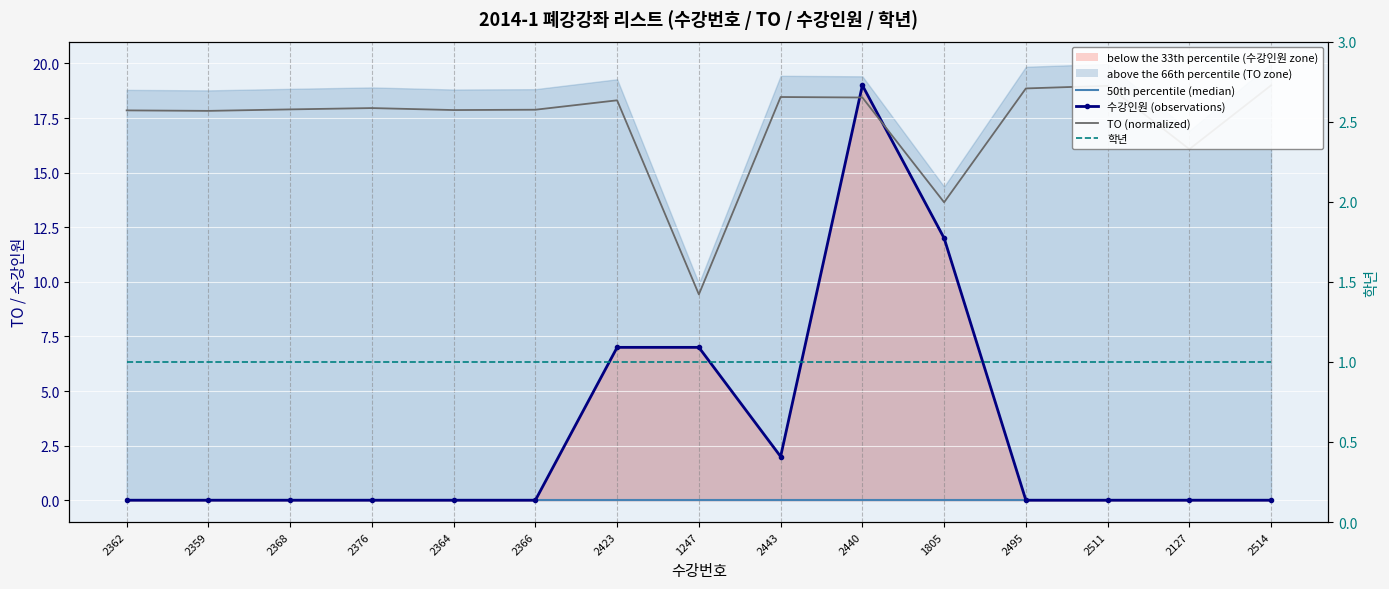

Reading left to right, list all the values displayed in this chart.

50th percentile (median): 2362=0.0	2359=0.0	2368=0.0	2376=0.0	2364=0.0	2366=0.0	2423=0.0	1247=0.0	2443=0.0	2440=0.0	1805=0.0	2495=0.0	2511=0.0	2127=0.0	2514=0.0
수강인원 (observations): 2362=0.0	2359=0.0	2368=0.0	2376=0.0	2364=0.0	2366=0.0	2423=7.0	1247=7.0	2443=2.0	2440=19.0	1805=12.0	2495=0.0	2511=0.0	2127=0.0	2514=0.0
TO (normalized): 2362=17.9	2359=17.8	2368=17.9	2376=18.0	2364=17.9	2366=17.9	2423=18.3	1247=9.4	2443=18.5	2440=18.4	1805=13.6	2495=18.9	2511=19.0	2127=16.1	2514=19.0
학년: 2362=1.0	2359=1.0	2368=1.0	2376=1.0	2364=1.0	2366=1.0	2423=1.0	1247=1.0	2443=1.0	2440=1.0	1805=1.0	2495=1.0	2511=1.0	2127=1.0	2514=1.0